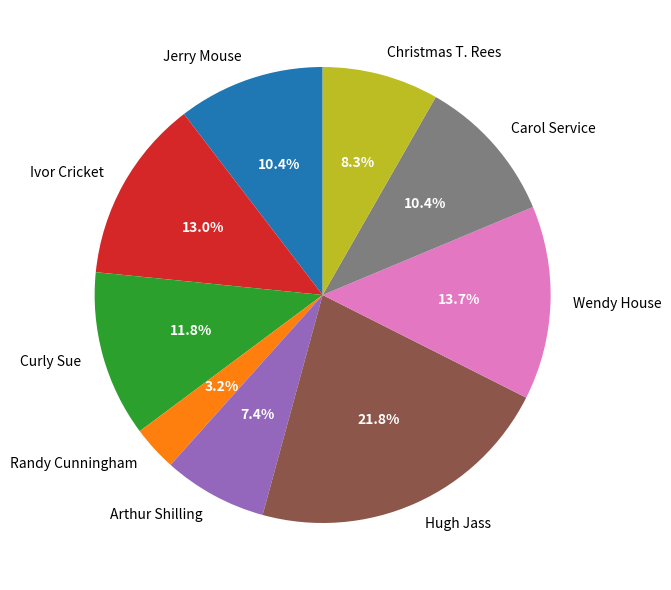

Which category has the biggest portion of the pie?

Hugh Jass